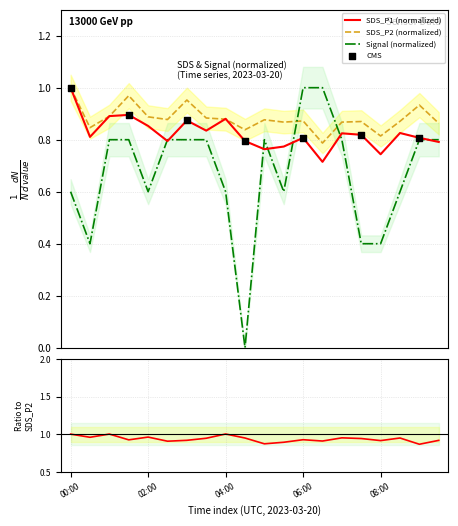

At which category is the sum across all series the highest?

06:00